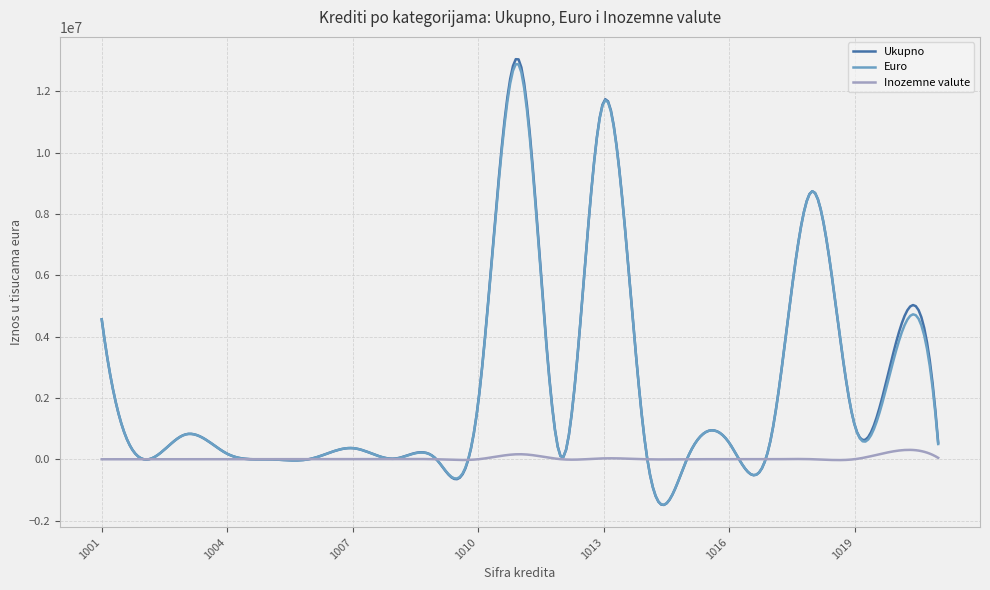

Count the number of data series in this chart.

3